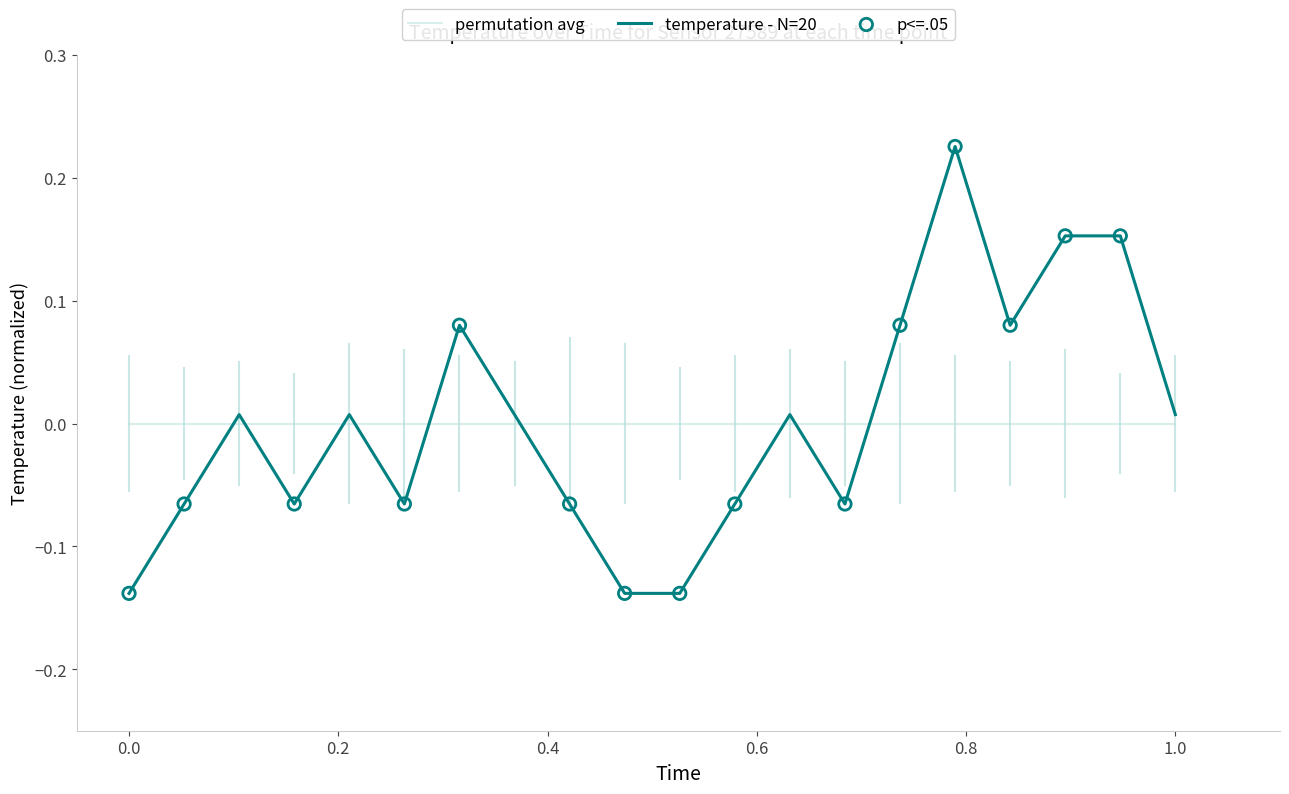

Rank the series by their maximum value, from lowest to highest.

permutation avg, temperature - N=20